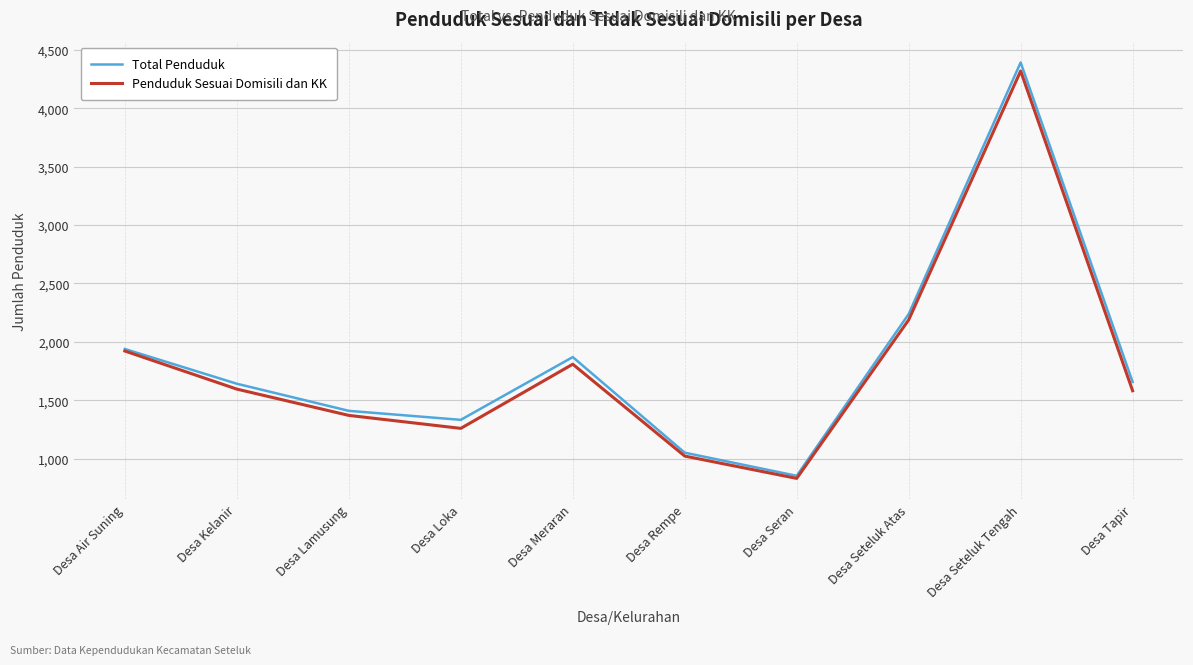

At which label does Total Penduduk first exceed 1657?

Desa Air Suning